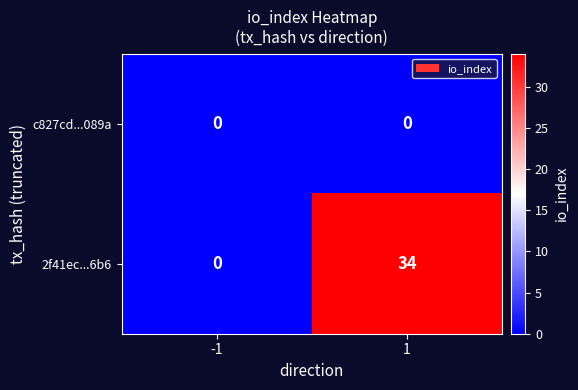

Between -1 and 1, which series saw the biggest shift?

2f41ec...6b6